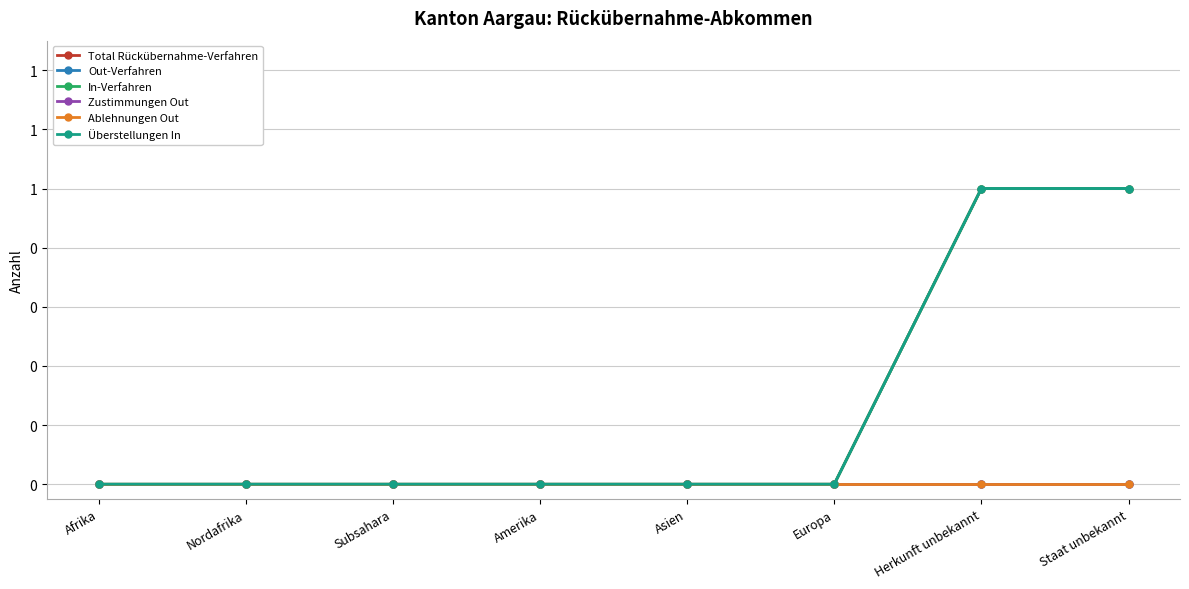

What is the label of the 1st point from the left?

Afrika